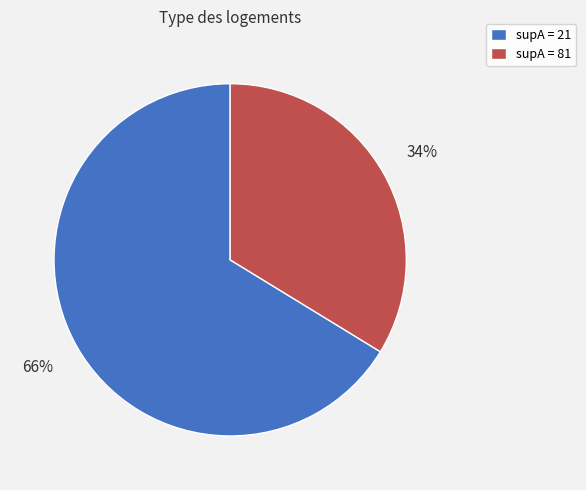

Combined, do supA = 21 and supA = 81 account for over 50%?

Yes